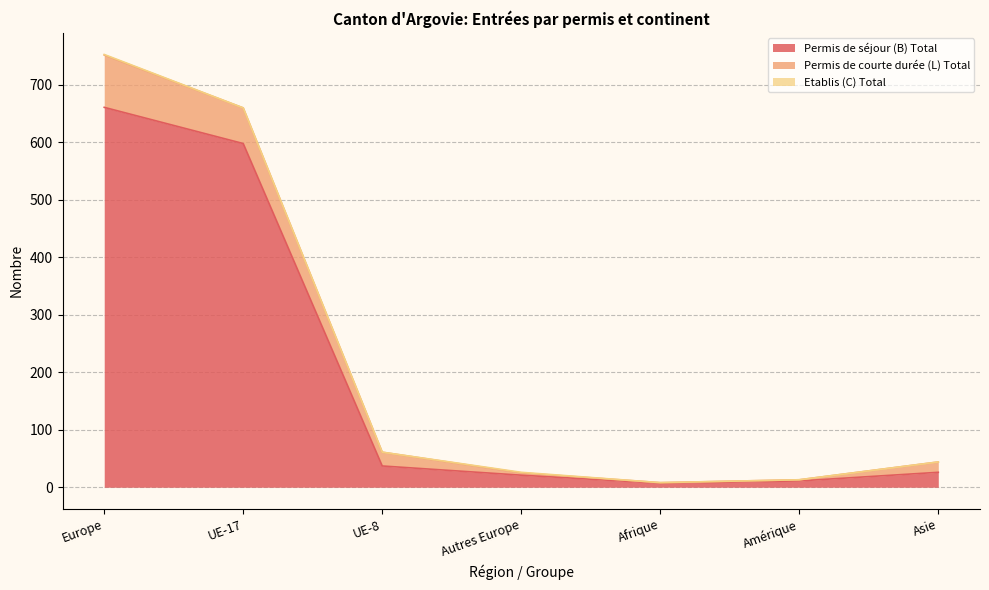

What are all the series names shown in the legend?

Permis de séjour (B) Total, Permis de courte durée (L) Total, Etablis (C) Total